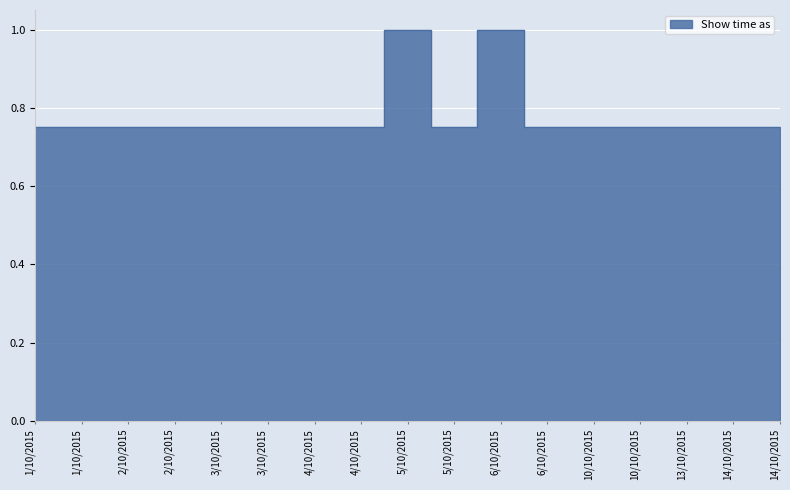

What is the smallest value displayed?

0.8